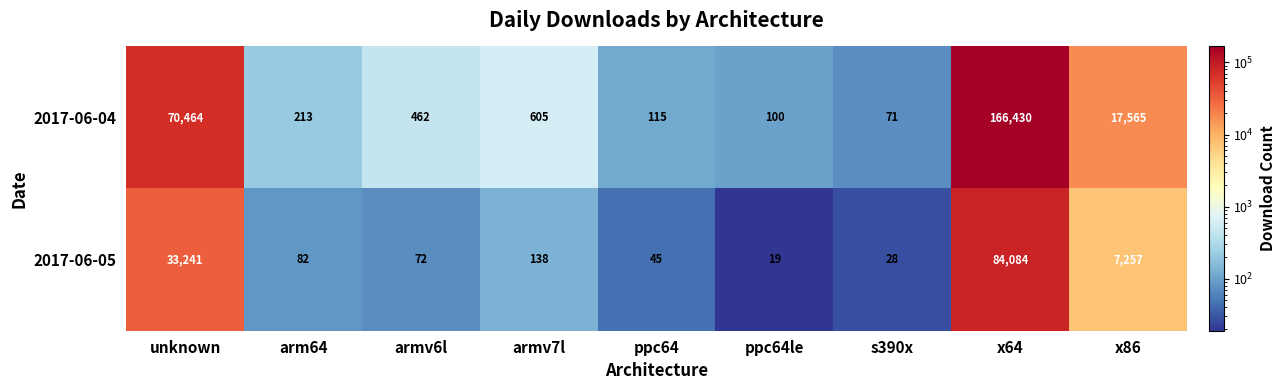

At how many categories does at least one series exceed 9069?

3